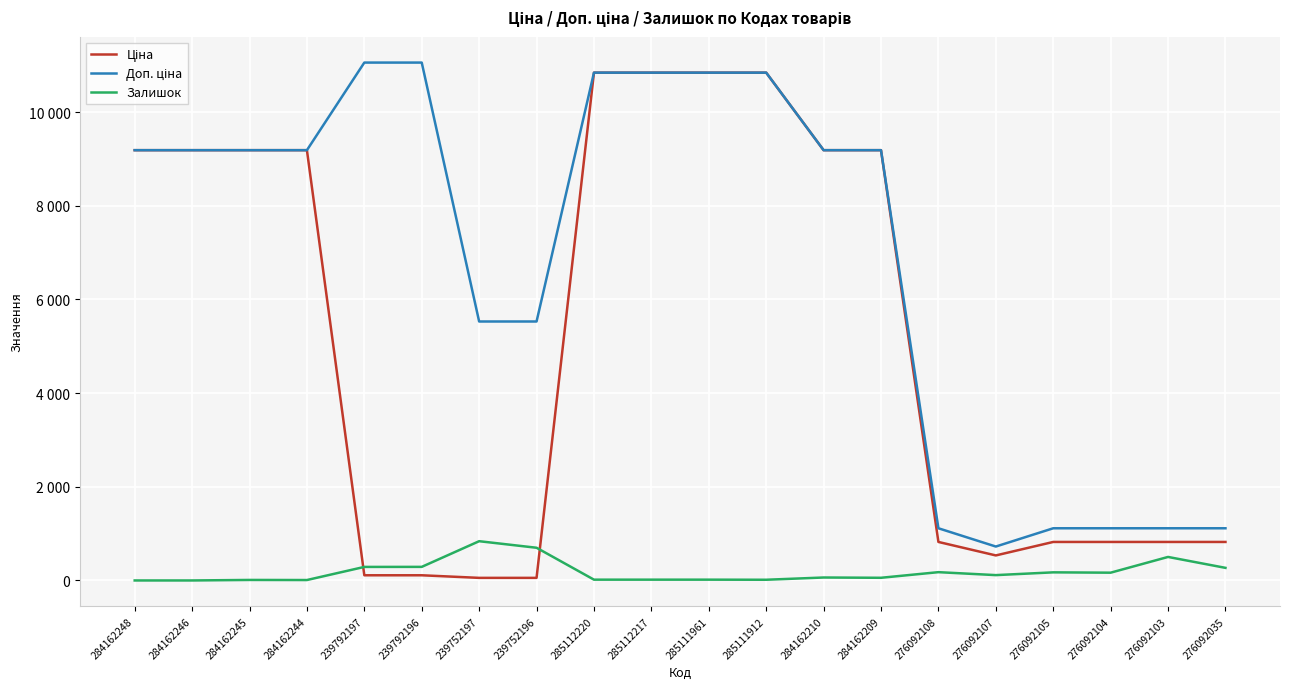

Does the chart have visible grid lines?

Yes